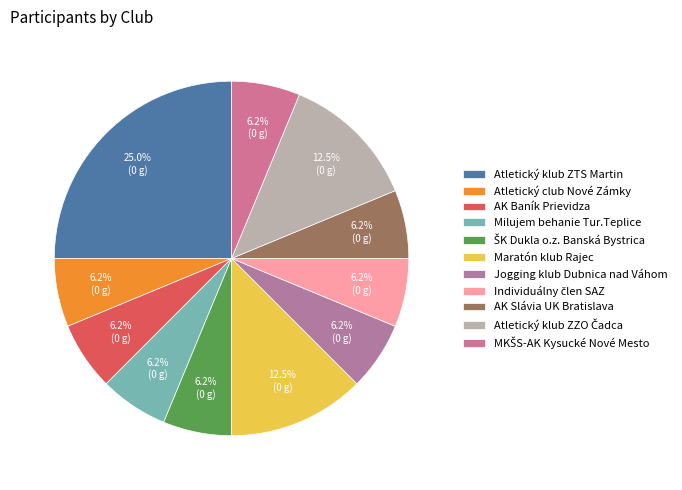

How many segments does this pie chart have?

11